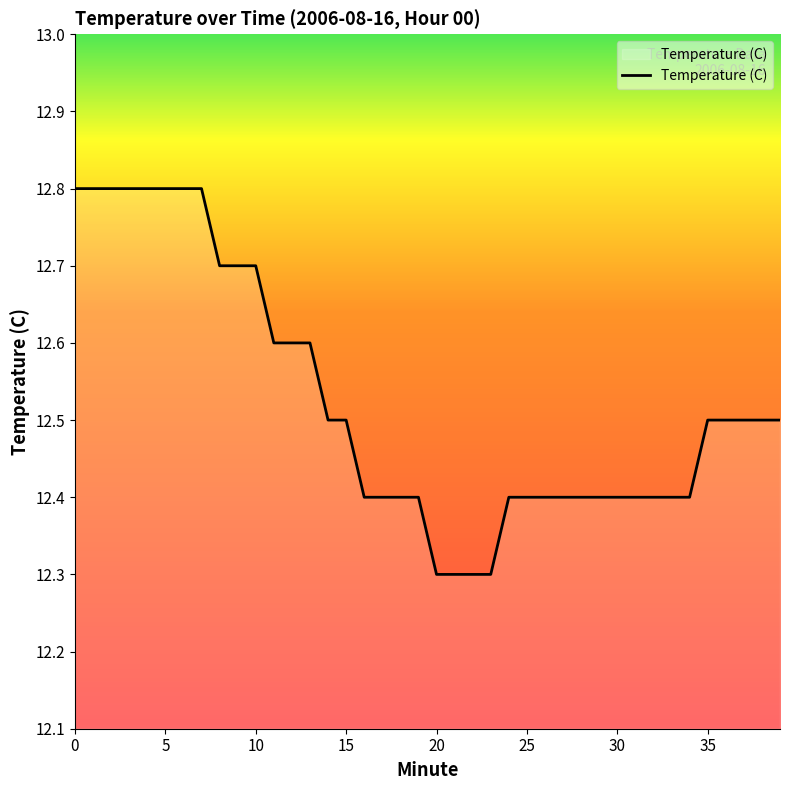

What is the maximum value shown in the chart?

12.8